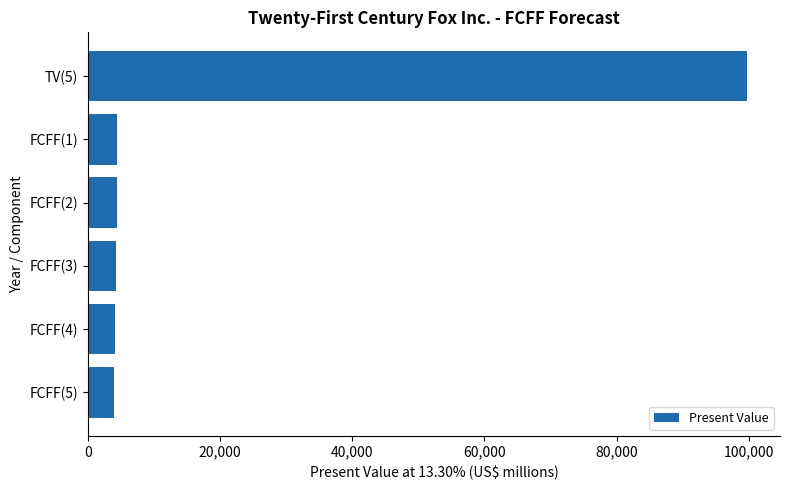

What is the minimum value shown in the chart?

3964